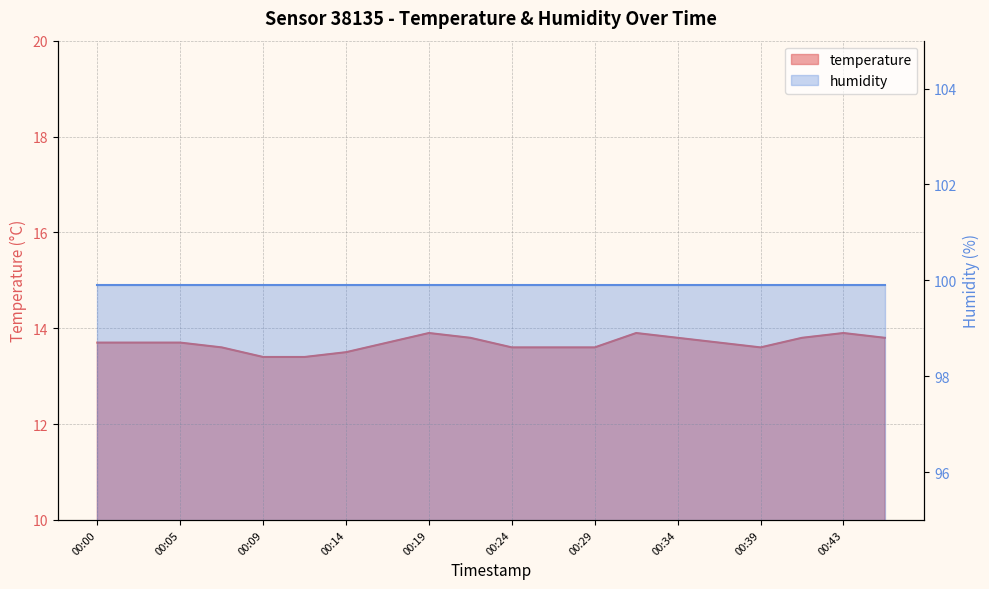

What is the value of the 10th point from the left?

13.8